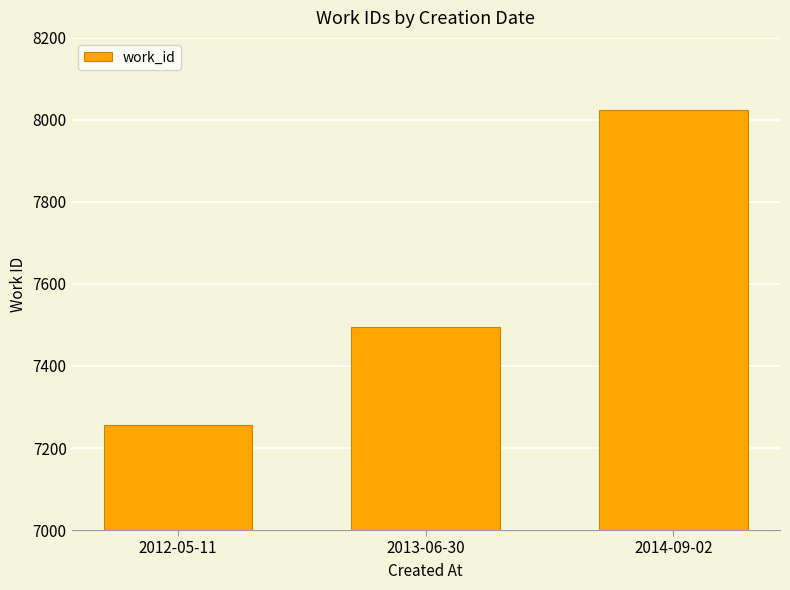

Approximately how many times larger is the value at 2014-09-02 compared to 2013-06-30?

1.1